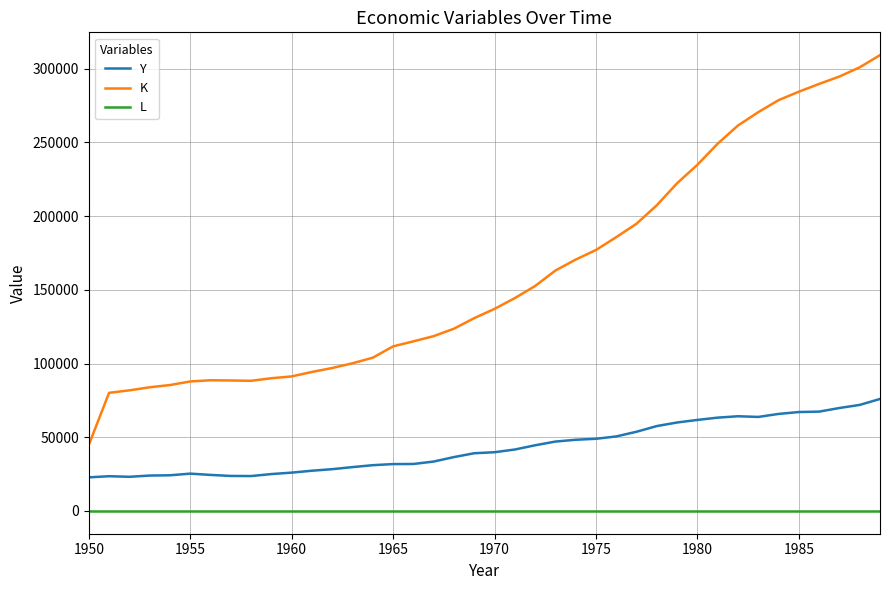

True or false: L and Y intersect in this chart.

False